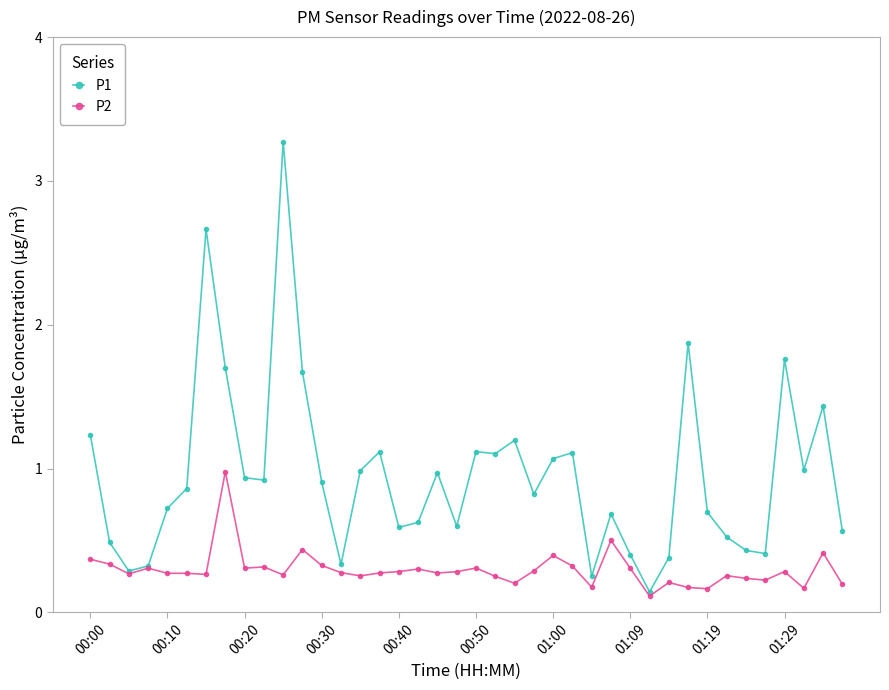

Which series has the largest range (max minus min)?

P1